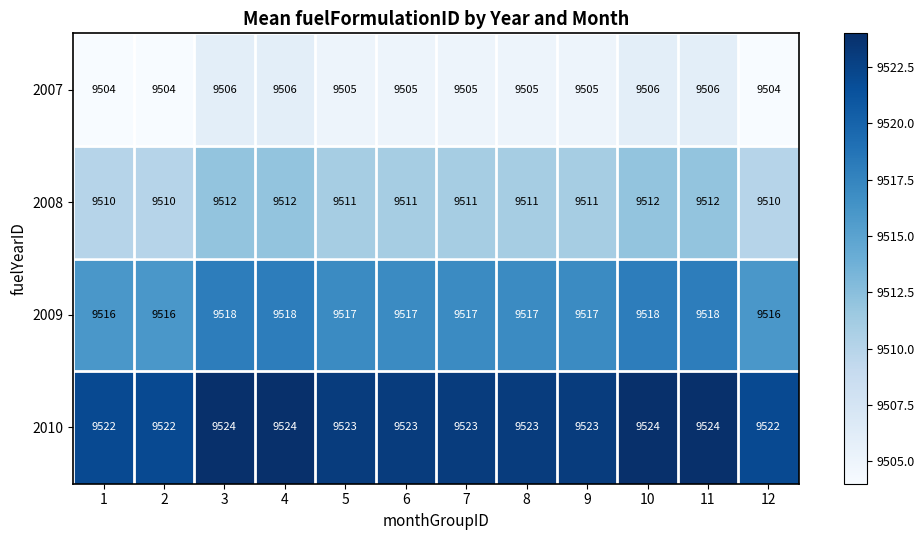

What is the average value of the 2007 series?

9505